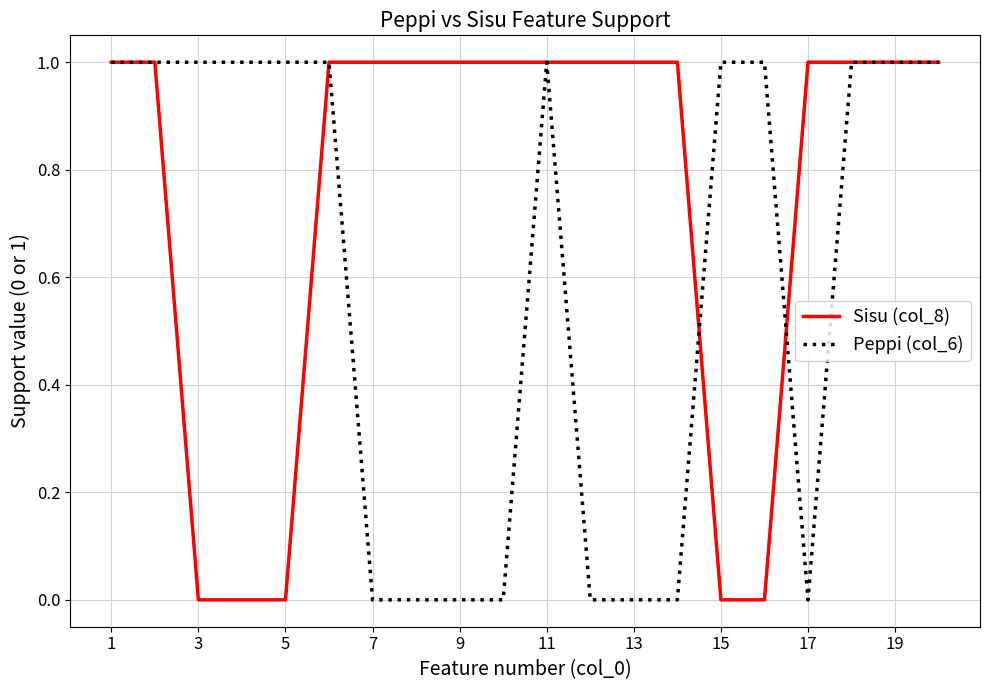

Which series has the largest total across all categories?

Sisu (col_8)